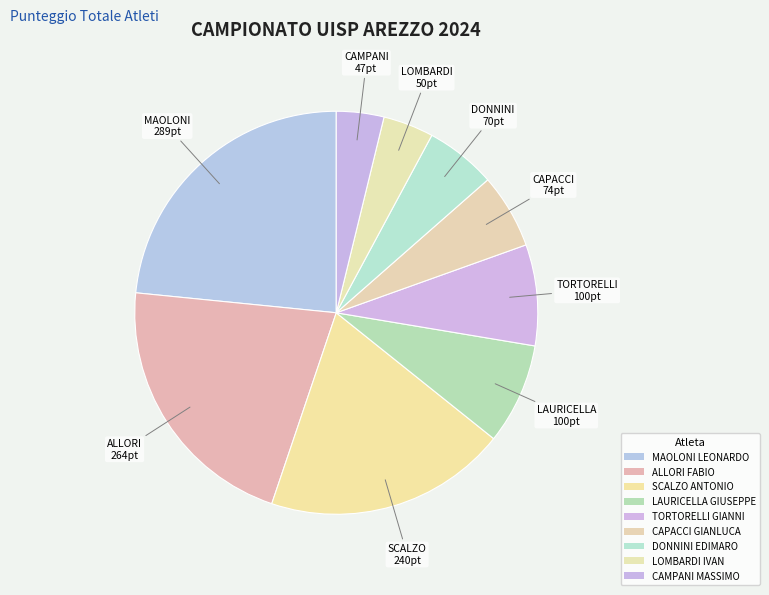

What is the largest slice in the pie chart?

MAOLONI LEONARDO